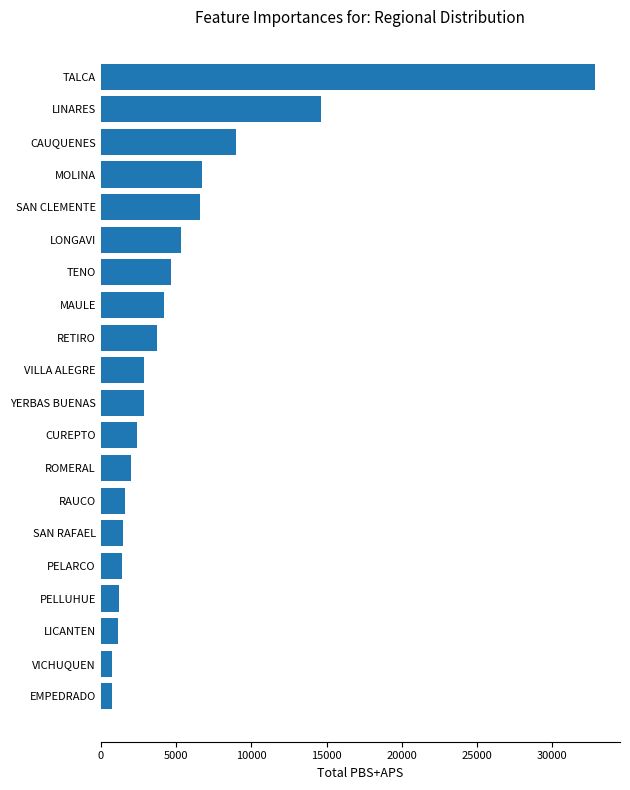

What value does the data have at SAN RAFAEL?

1510